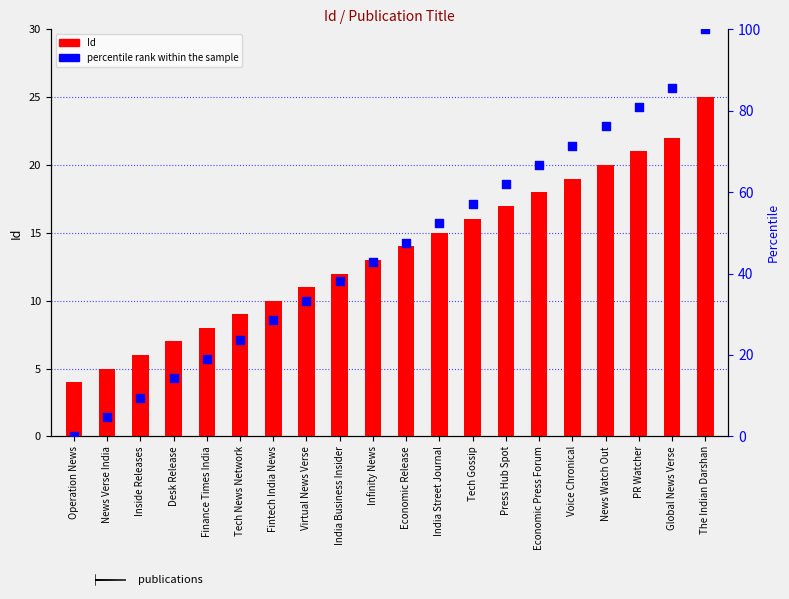

Which series reaches the minimum Y coordinate?

percentile rank within the sample